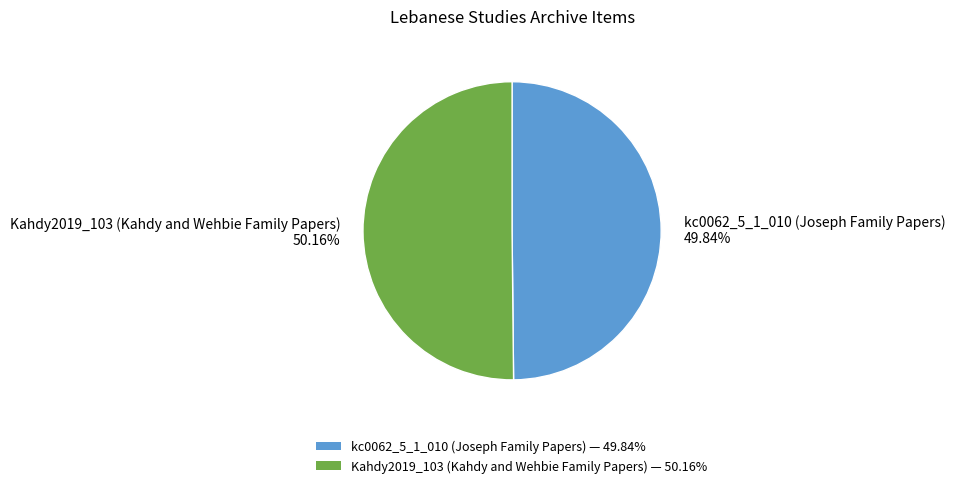

How many segments does this pie chart have?

2